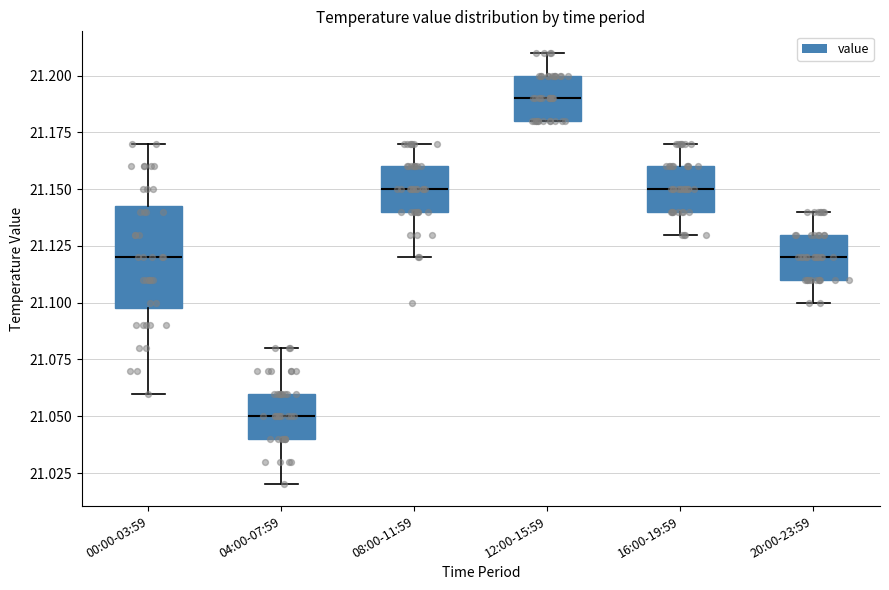

Comparing the boxes themselves (not the whiskers), which one is the tallest?

00:00-03:59